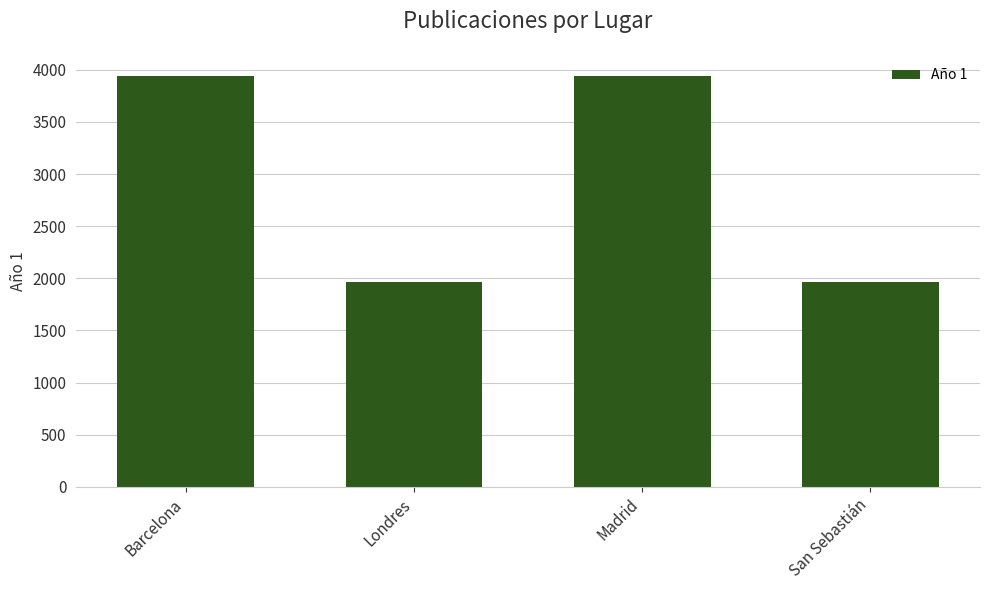

What is the minimum value shown in the chart?

1966